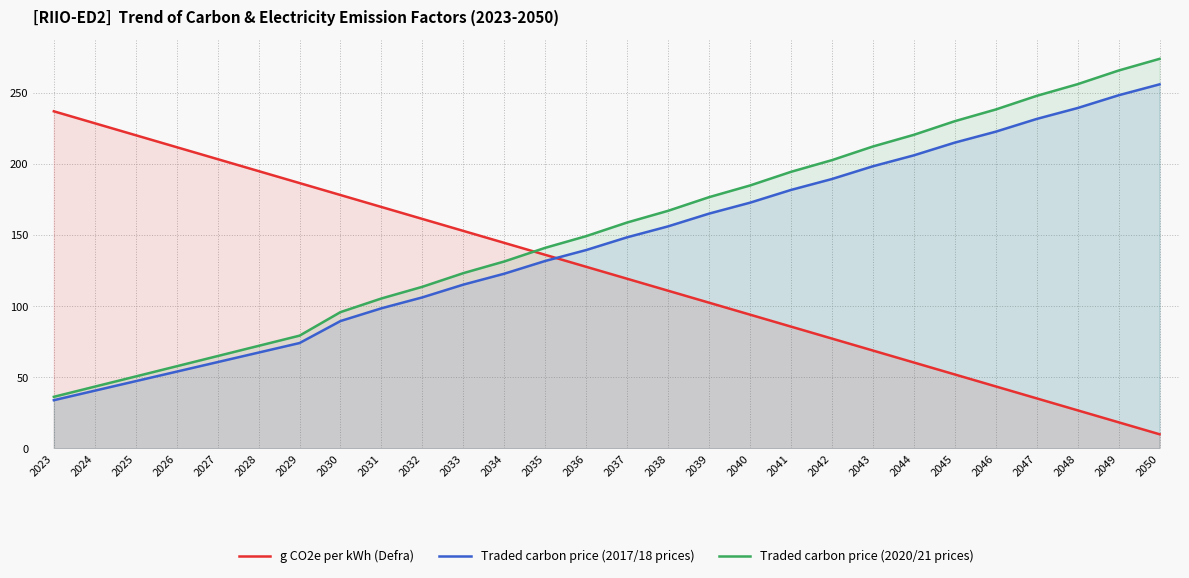

True or false: Traded carbon price (2017/18 prices) has a value of 223.9 at 2035.

False